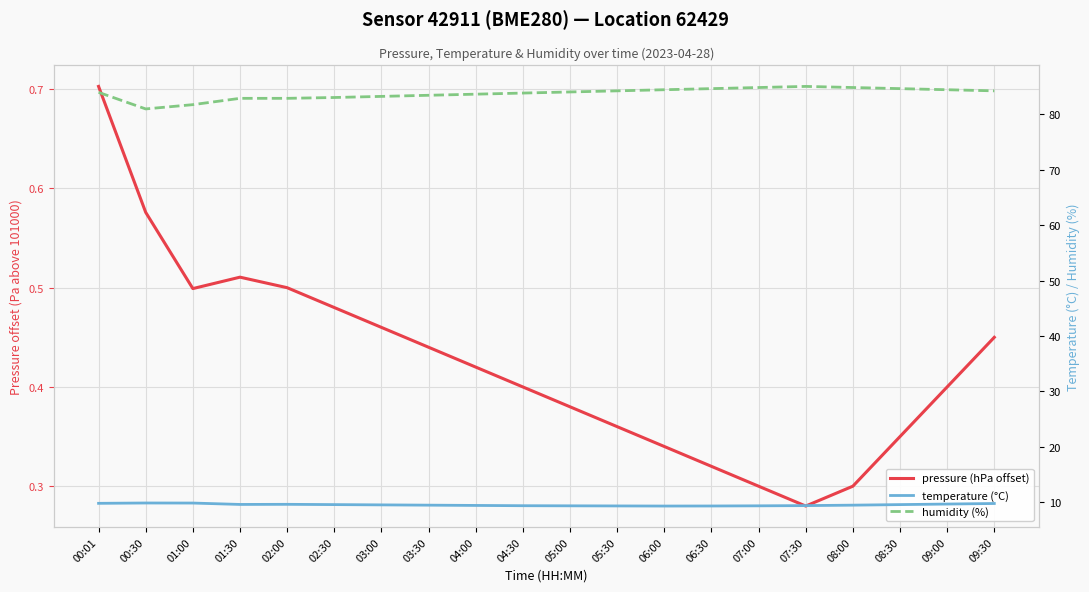

What position from the left is 02:00?

5